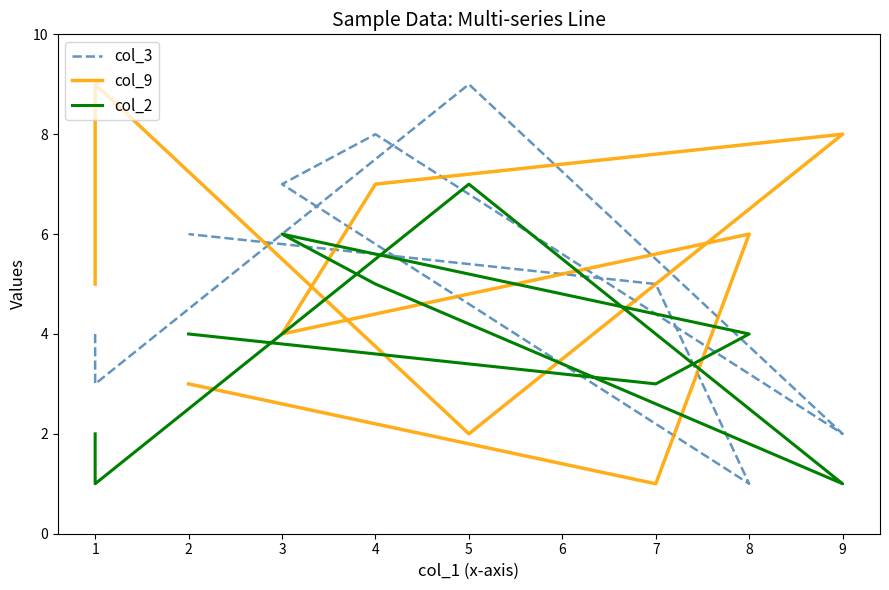

True or false: col_9 has a value of 1 at 7.

True